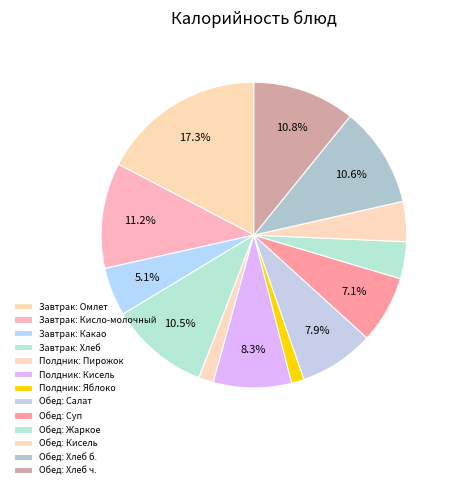

How many slices are in this pie chart?

13